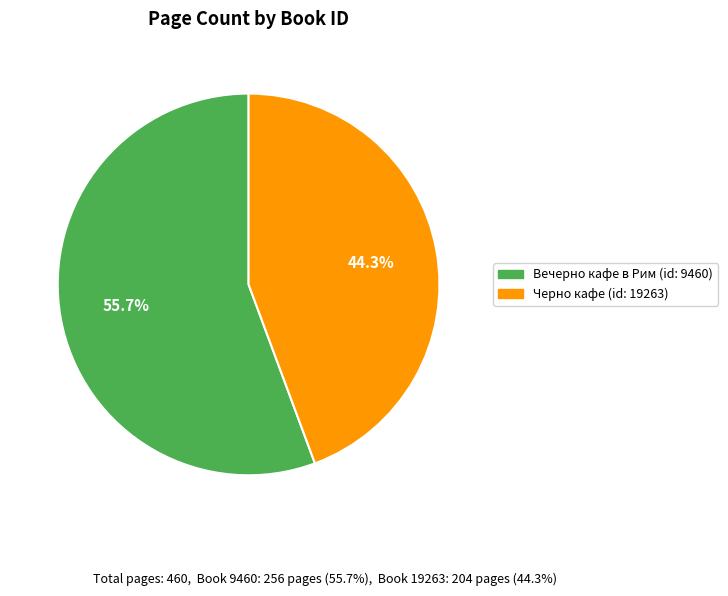

Is there any slice that represents more than half of the pie?

Yes